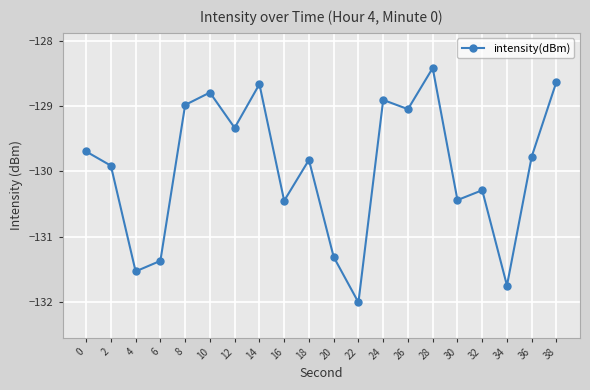

The value at 14 is -172.9. True or false?

False